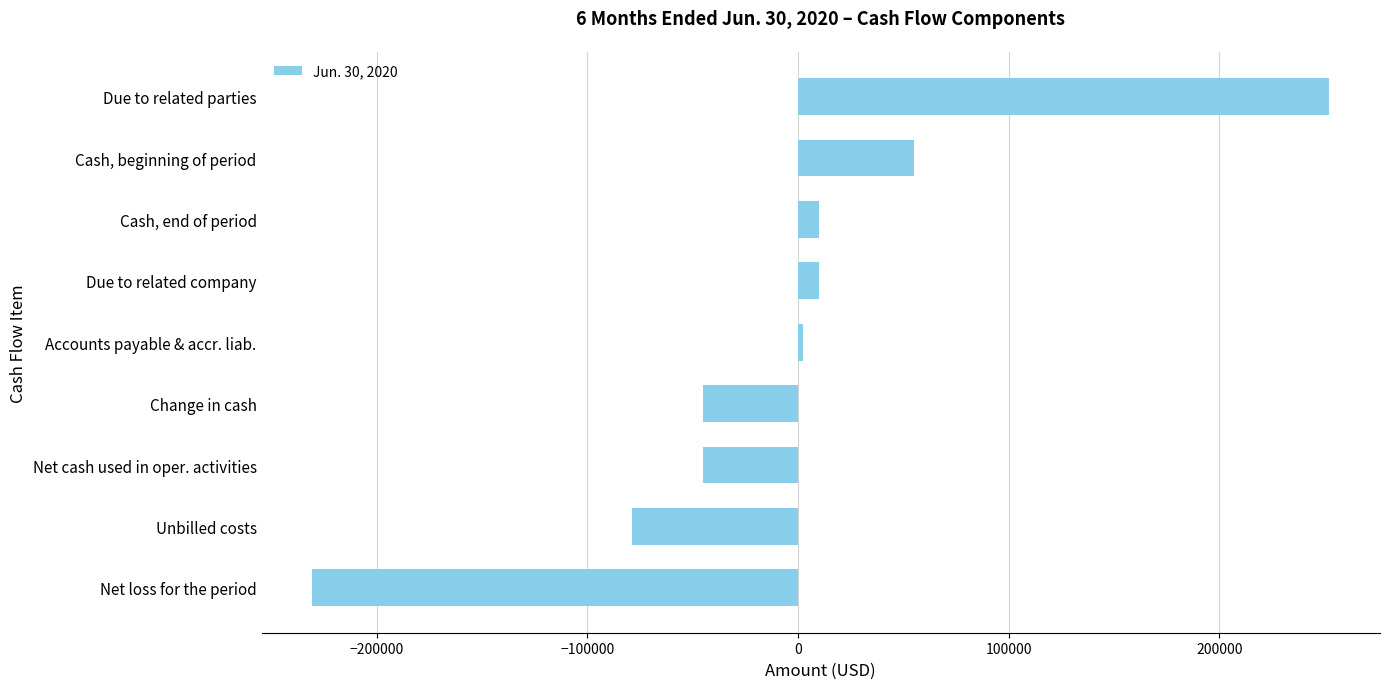

What is the change in value from Change in cash to Cash, beginning of period?

+99780